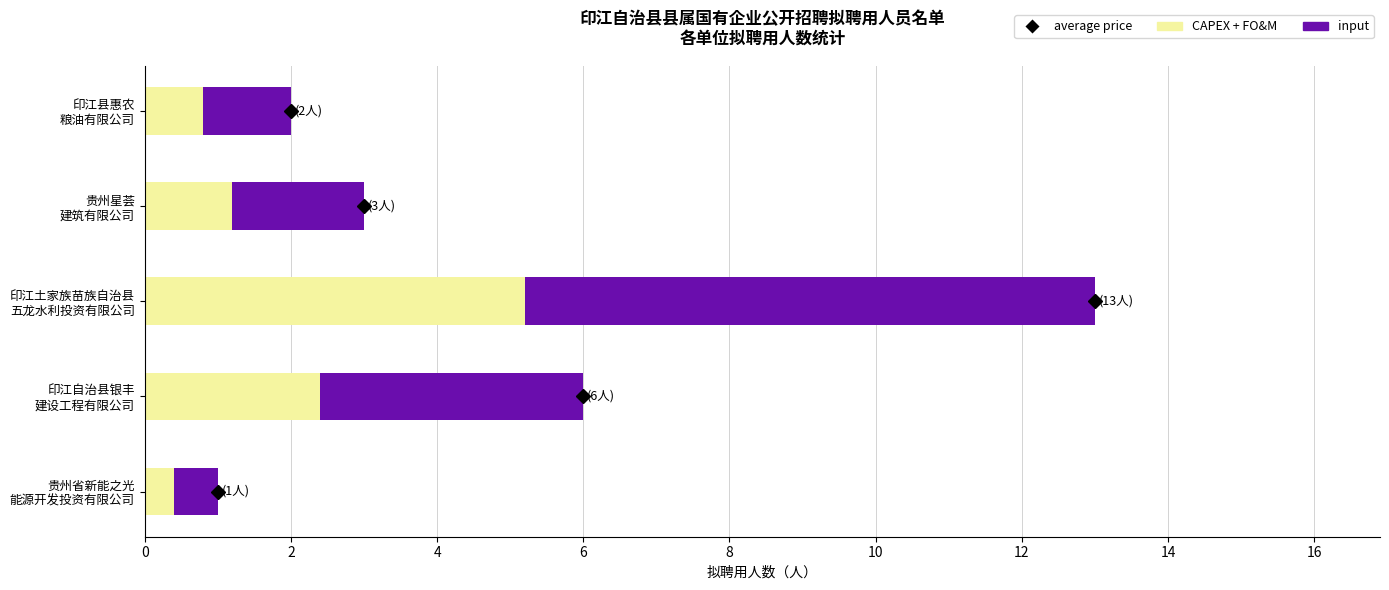

Count the number of categories in the chart.

5